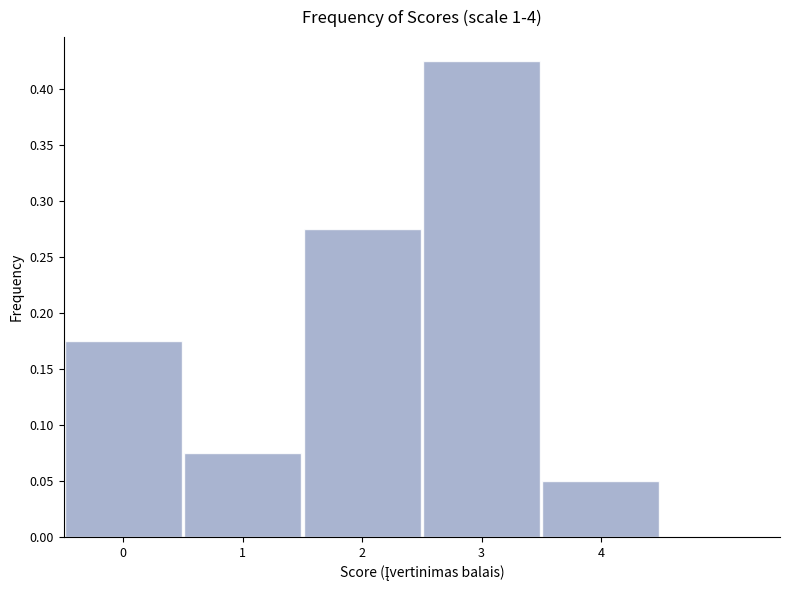

How tall is the bar that spans 3.5 to 4.5 on the x-axis? The values are not printed on the chart, so give them approximately, as read against the axis.

0.050